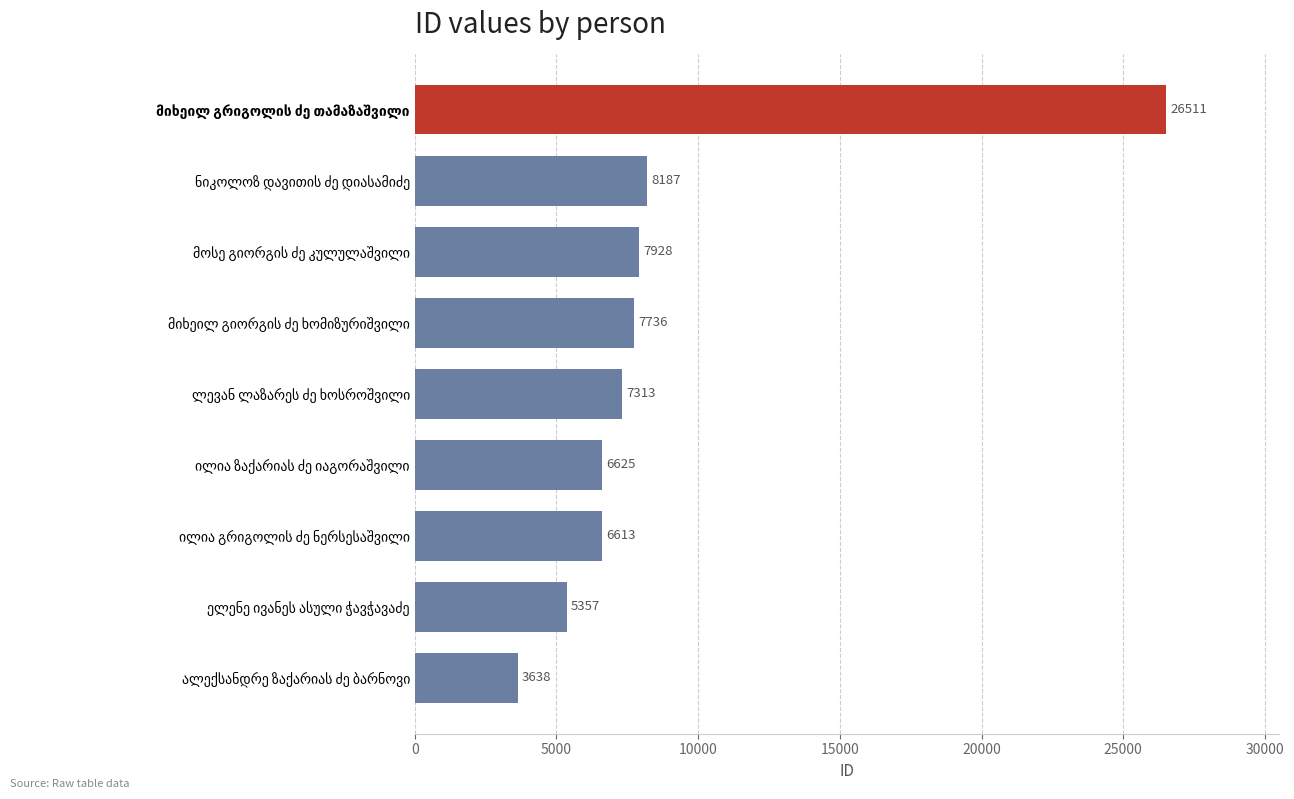

What is the maximum value shown in the chart?

26511